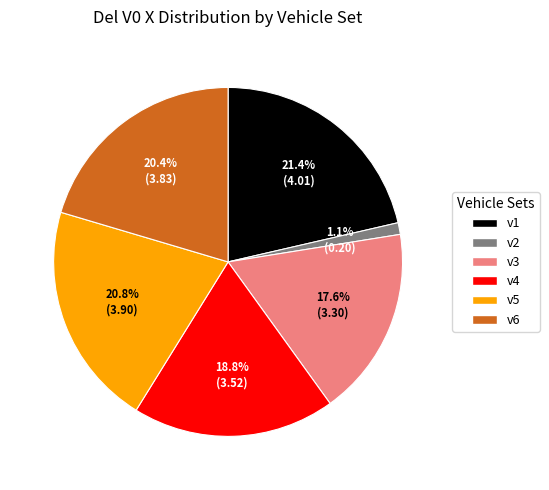

How many segments does this pie chart have?

6